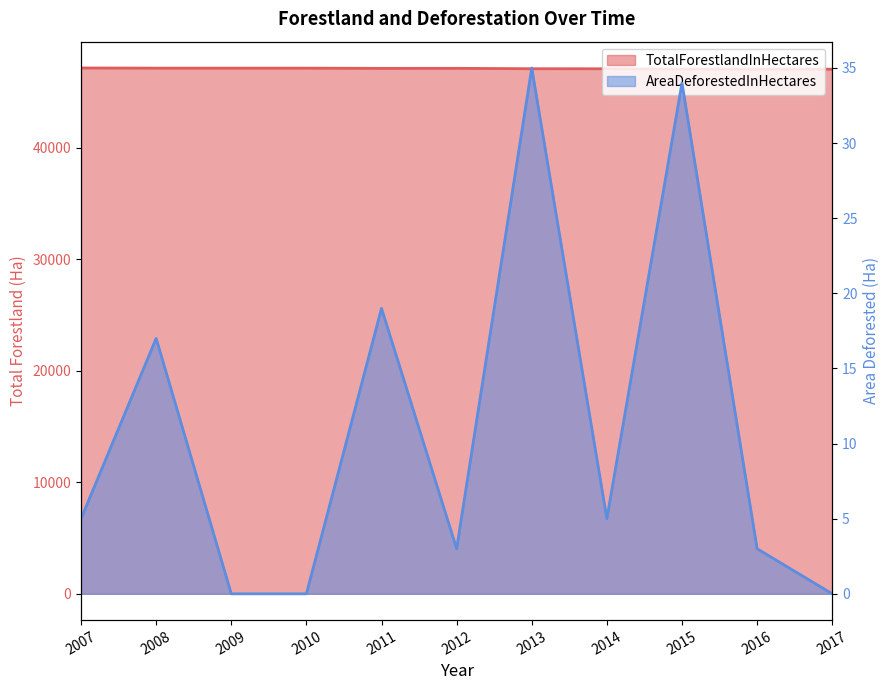

What is the spread (max minus min) of values at 2009?

47159